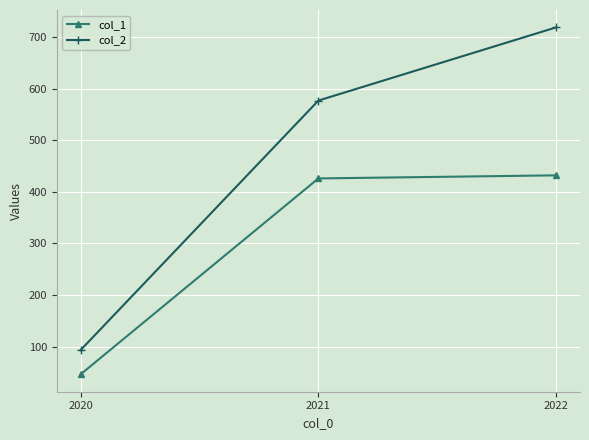

The col_2 series shows 289 at 2021. True or false?

False